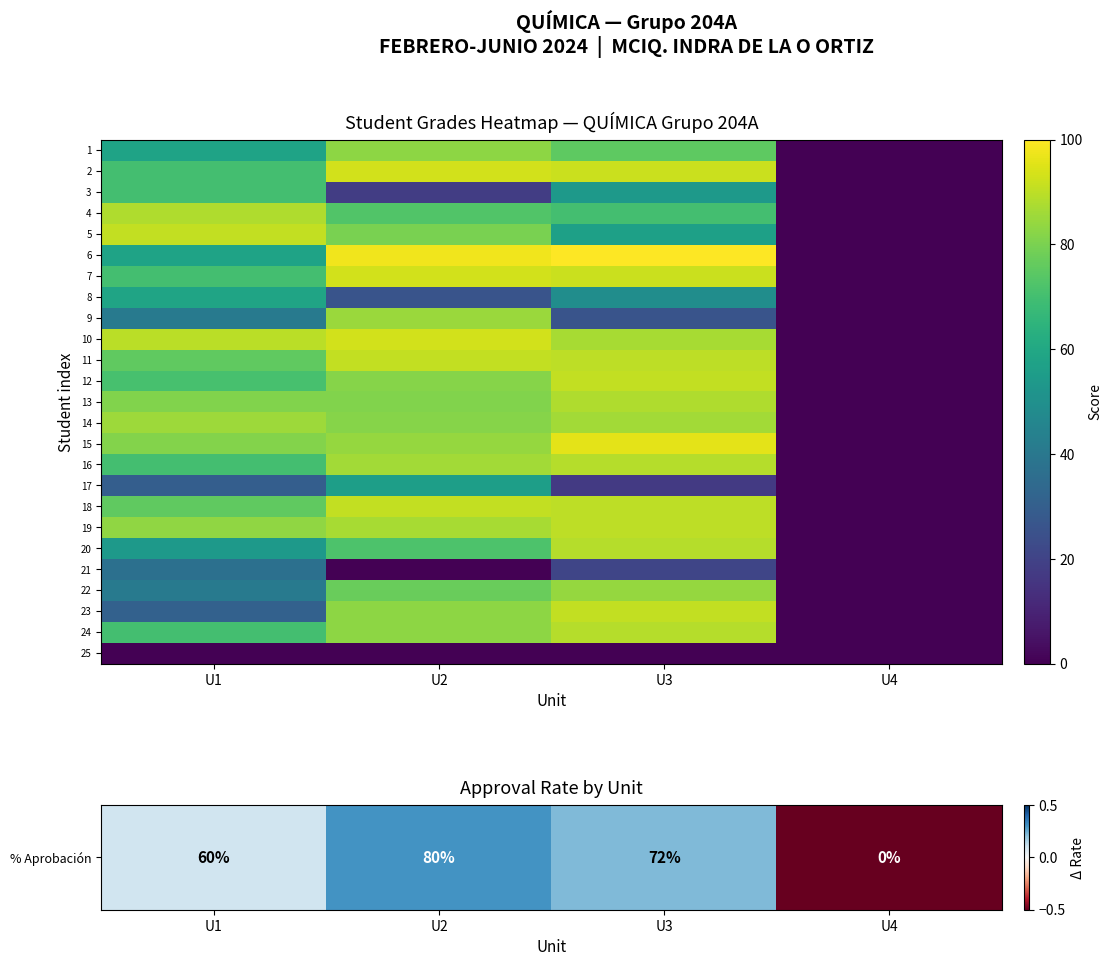

Between U2 and U3, which is larger?

U2